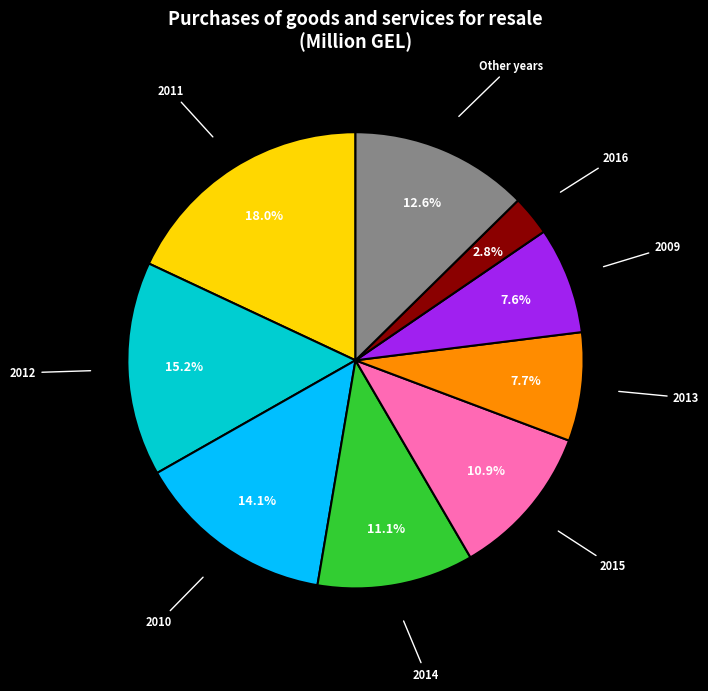

Does any single category account for the majority?

No